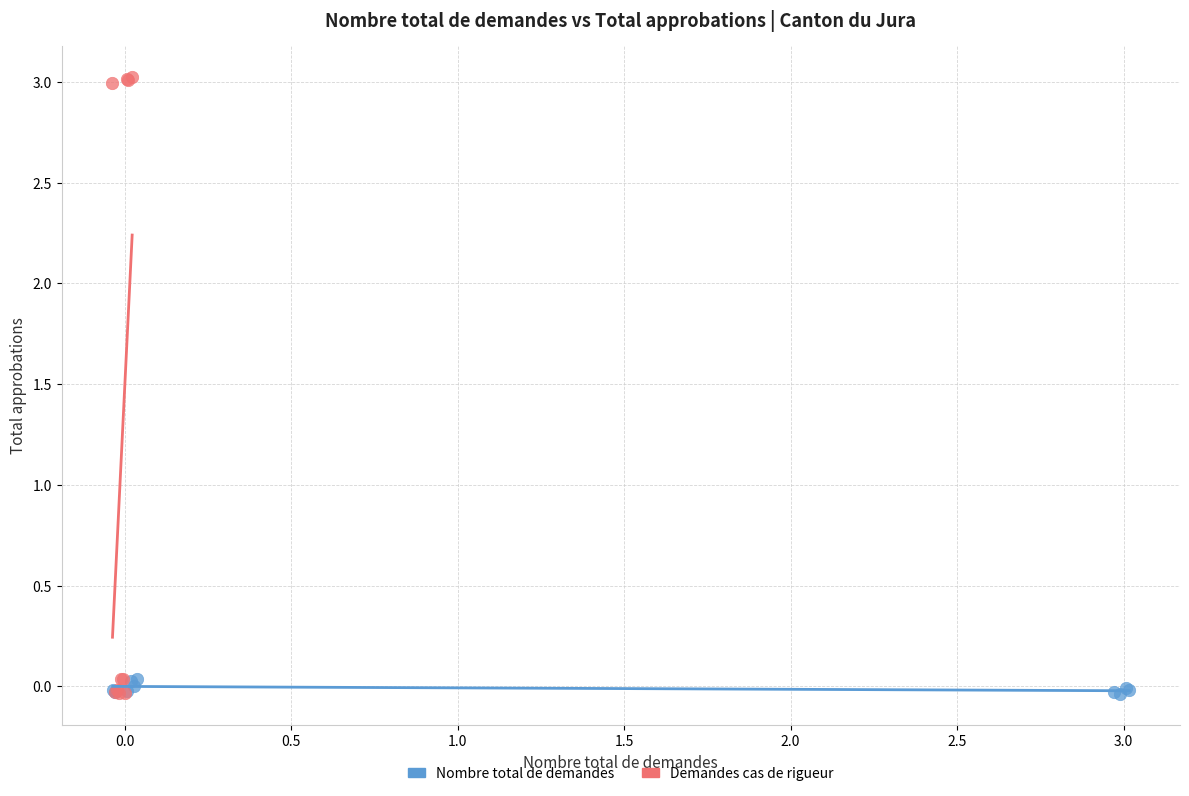

Which series reaches the maximum Y coordinate?

Demandes cas de rigueur